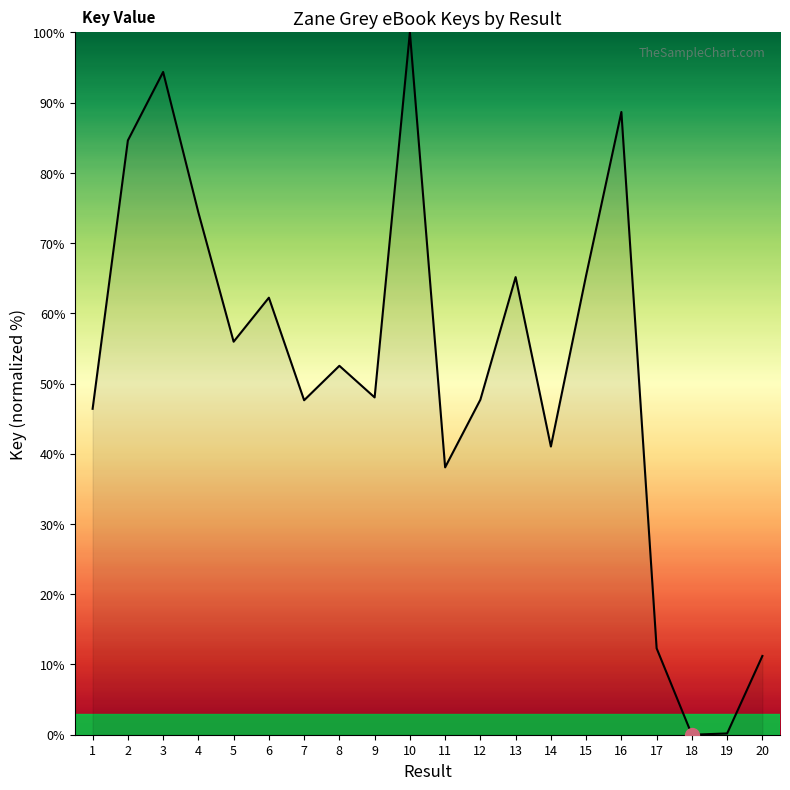

What is the difference between the values at 5 and 8?

3.4